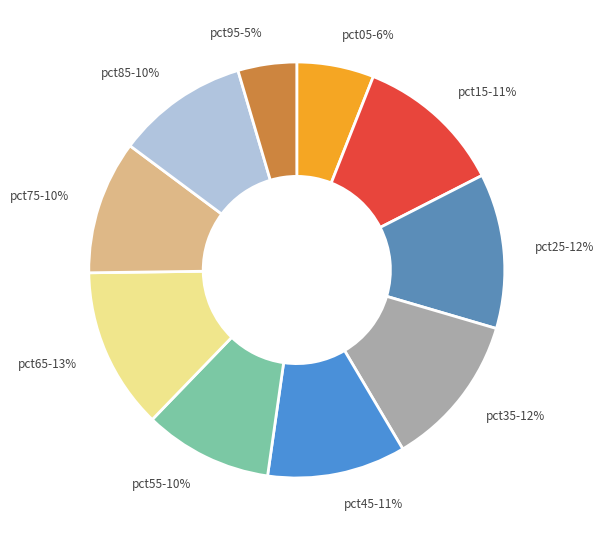

The pct85-10% slice represents 2% of the pie. True or false?

False